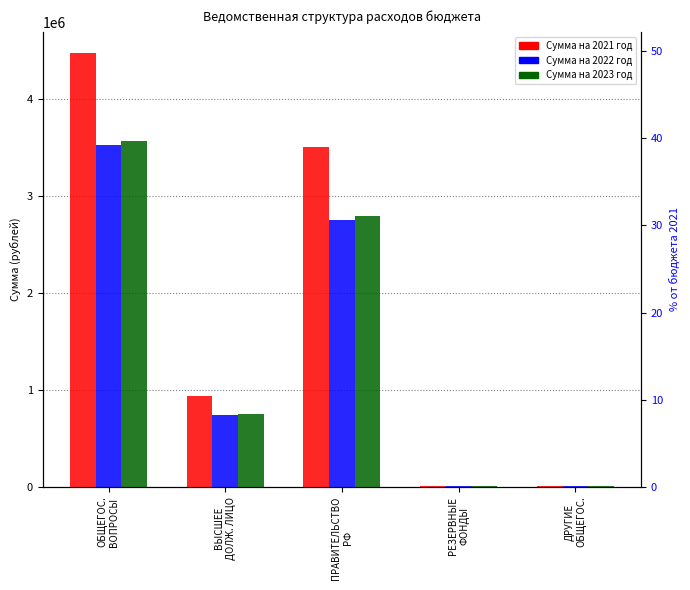

How many values in the Сумма на 2021 год series are below 940140?

2